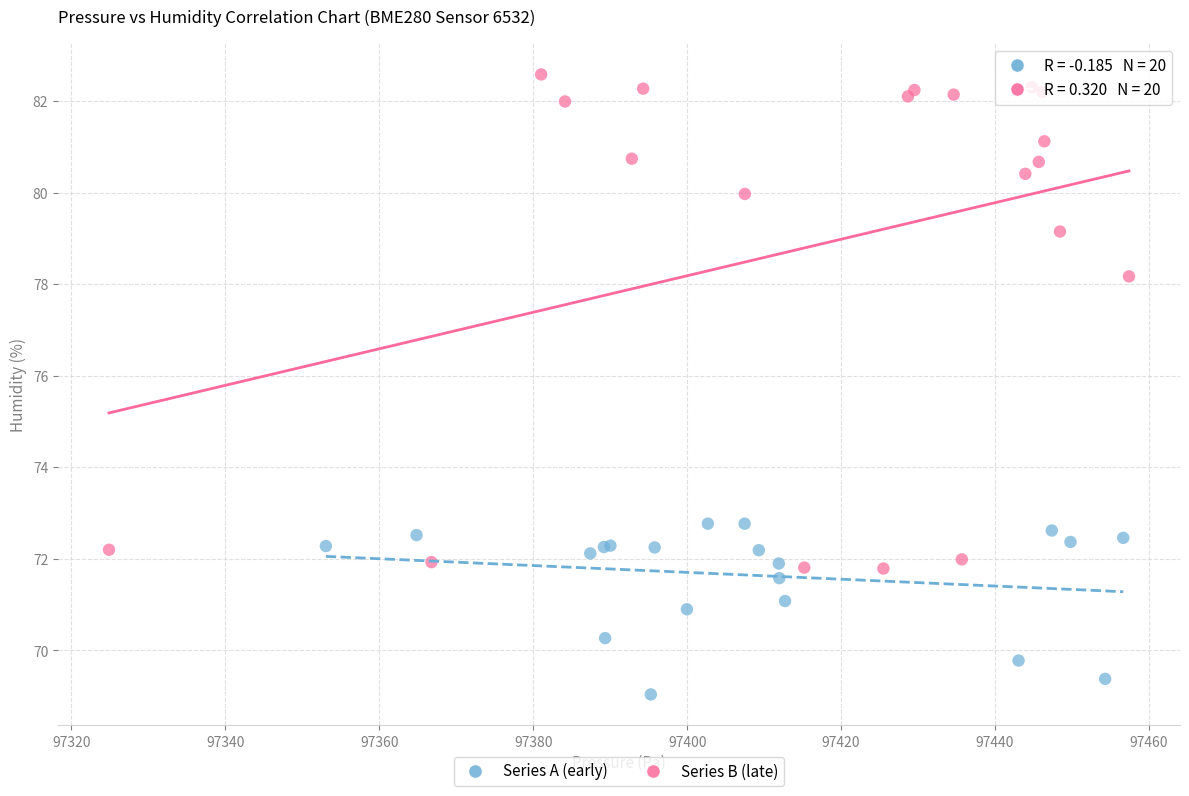

What are all the series names shown in the legend?

Series A (early), Series B (late)